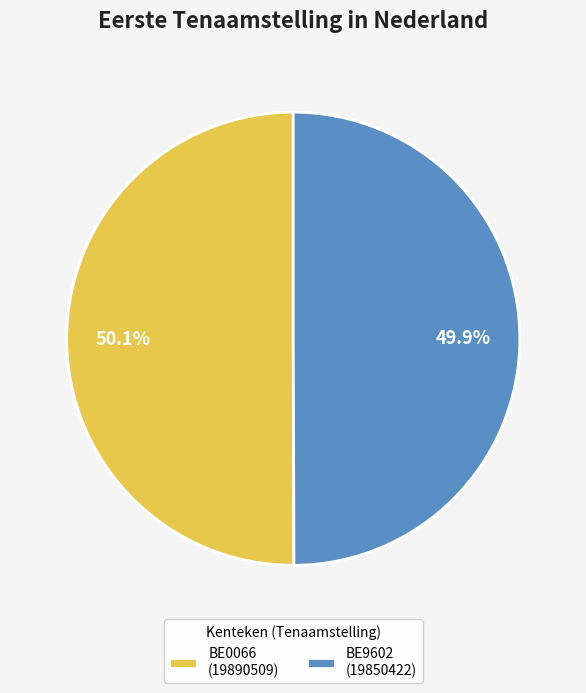

Approximately how many times larger is the value at BE0066 compared to BE9602?

1.0